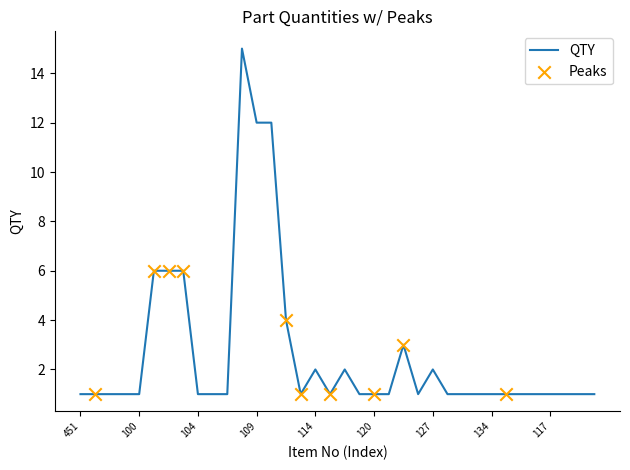

What is the greatest value displayed?

15